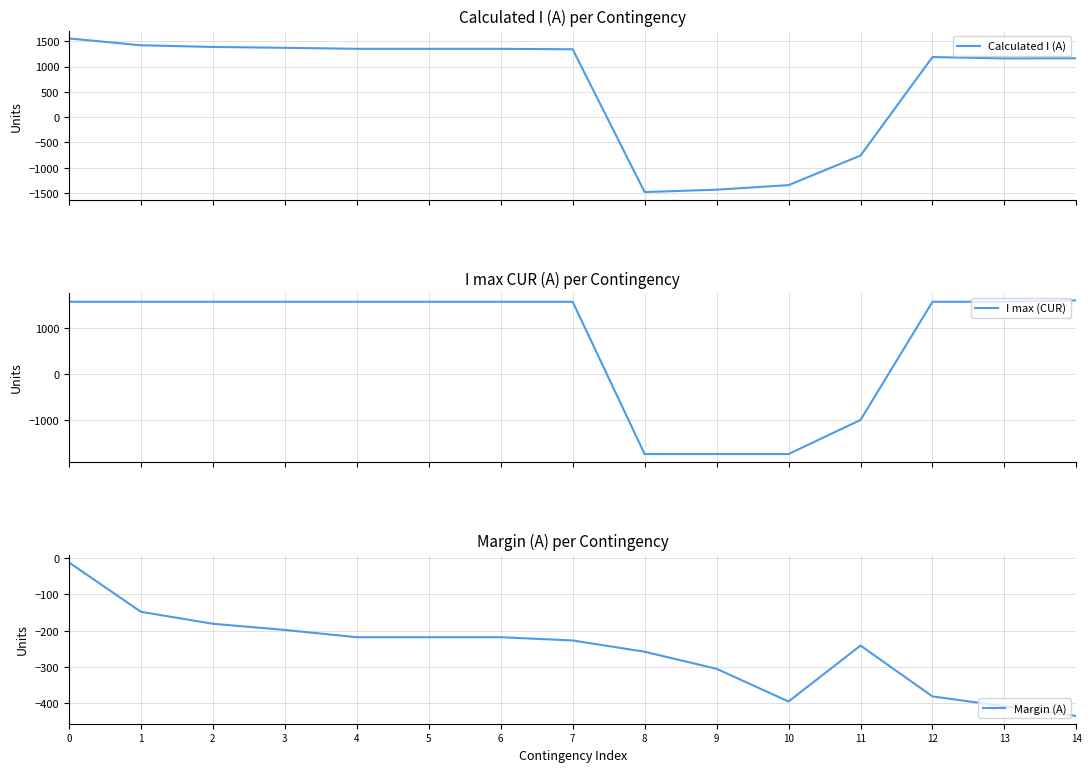

Reading left to right, what are all the values shown in this chart?

Calculated I (A): 1558	1422	1389	1372	1352	1352	1352	1343	-1482	-1435	-1345	-759	1189	1162	1165
I max (CUR): 1570	1570	1570	1570	1570	1570	1570	1570	-1740	-1740	-1740	-999	1570	1570	1600
Margin (A): -12	-148	-181	-198	-218	-218	-218	-227	-258	-305	-395	-241	-381	-408	-435